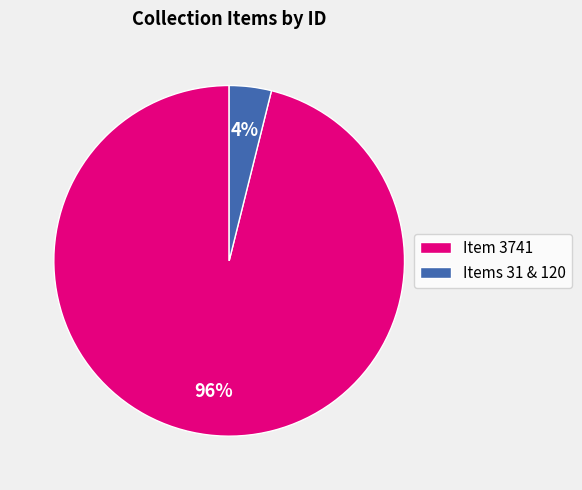

Which slice is the smallest?

Items 31 & 120